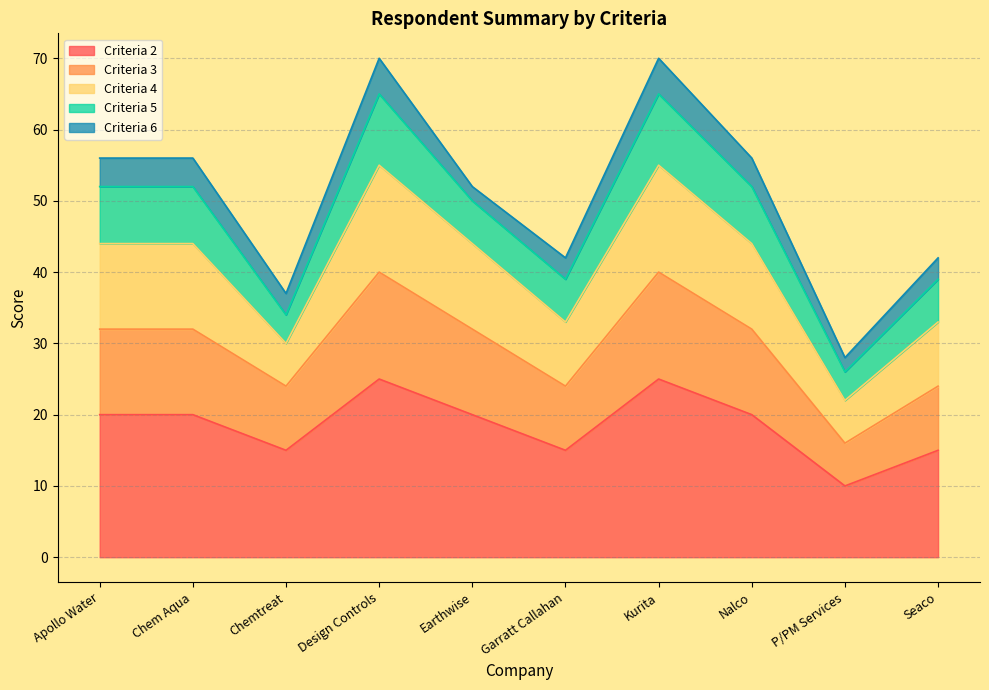

True or false: Criteria 2 has a value of 28 at Nalco.

False